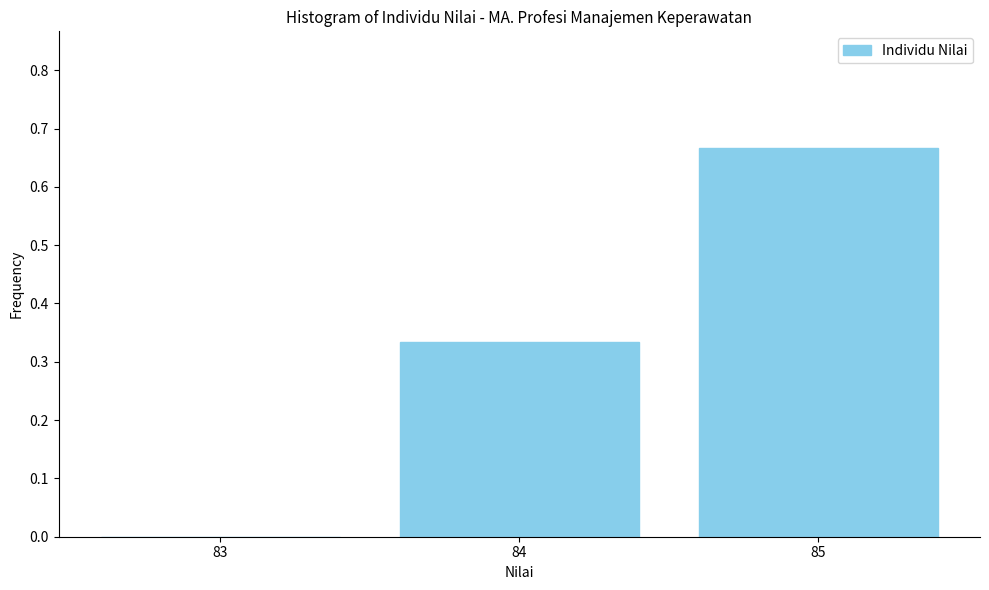

Which range on the x-axis has the tallest bar?

84.5 to 85.5